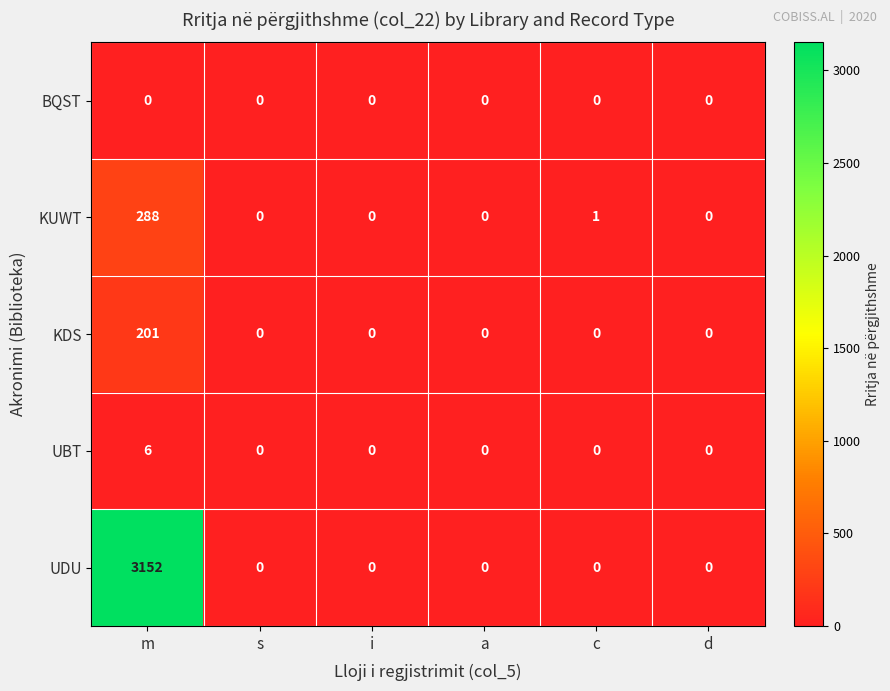

Reading left to right, transcribe all the data shown in this chart.

BQST: 0	0	0	0	0	0
KUWT: 288	0	0	0	1	0
KDS: 201	0	0	0	0	0
UBT: 6	0	0	0	0	0
UDU: 3152	0	0	0	0	0